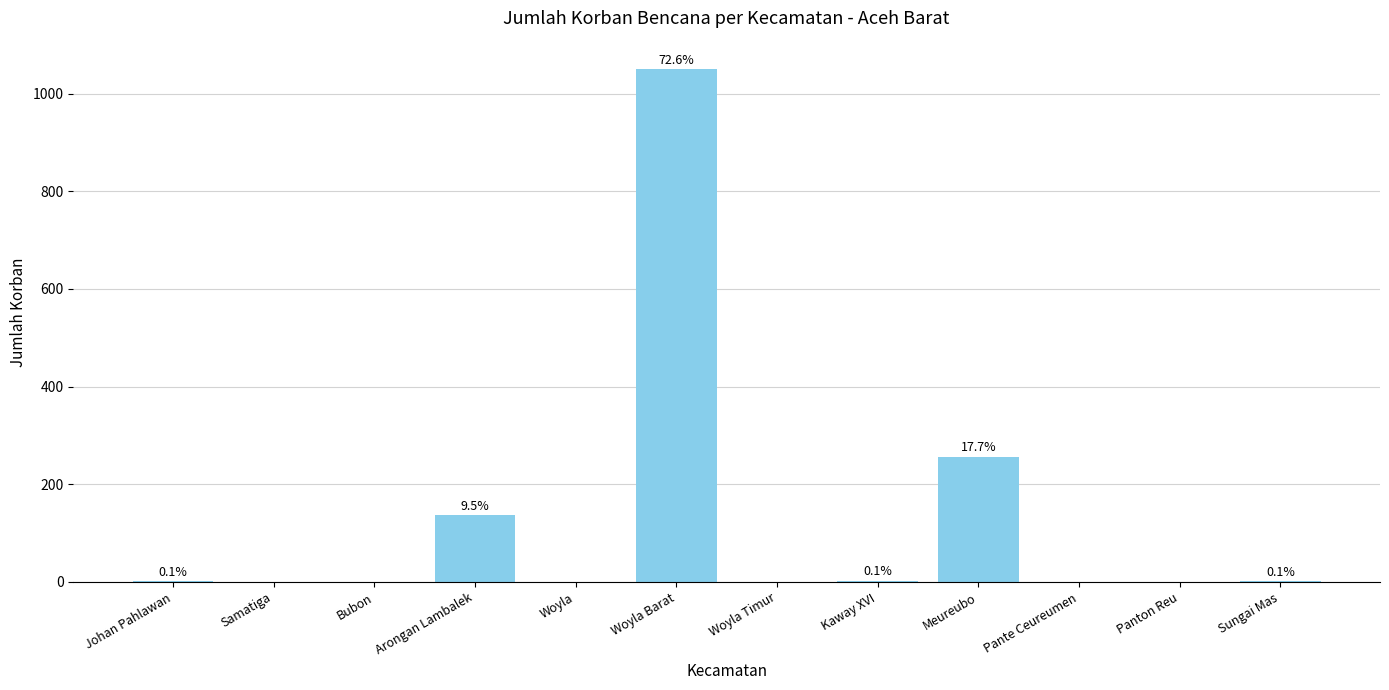

What is the average value?

121